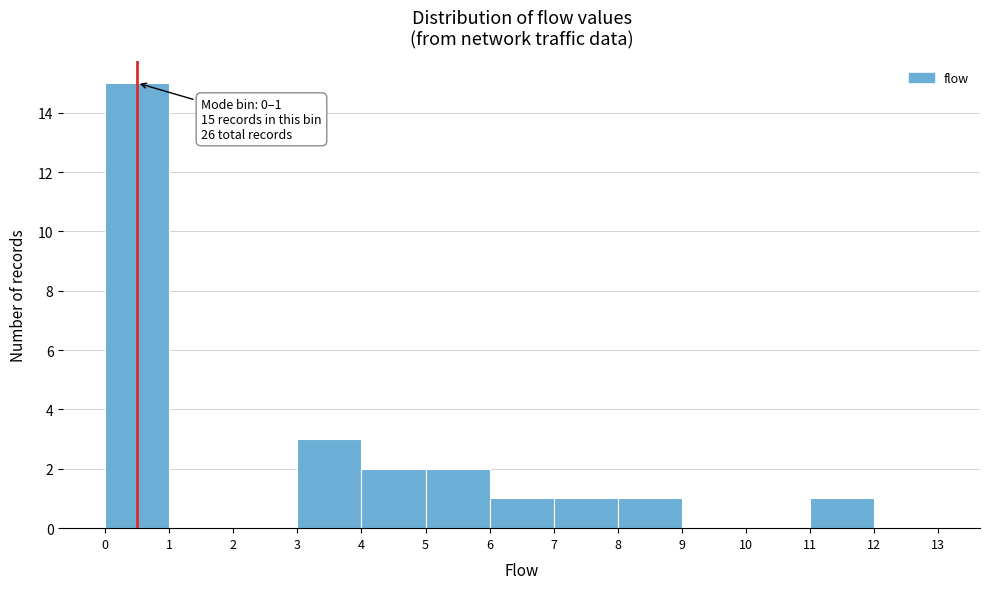

Over which range of the x-axis is the bar tallest?

0 to 1